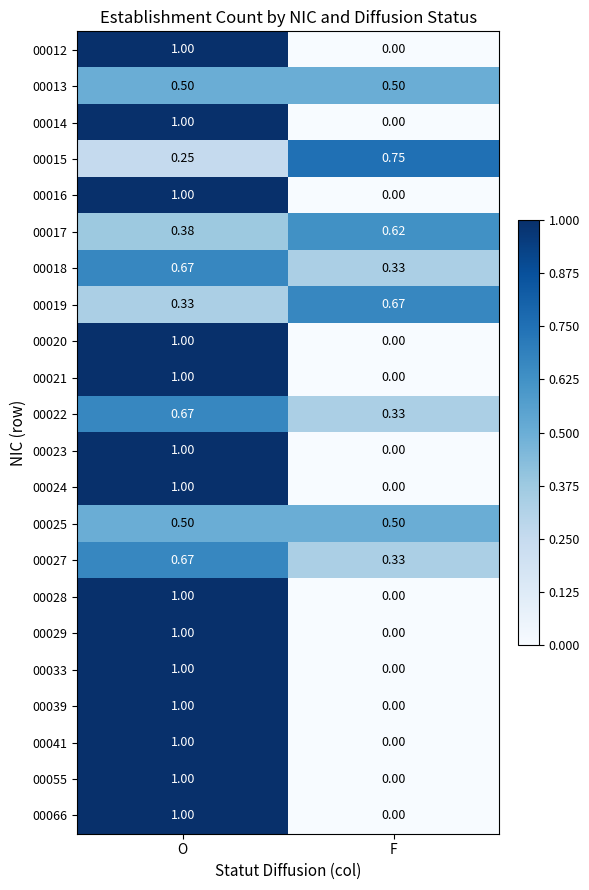

Rank the categories by 00066 value from highest to lowest.

O, F